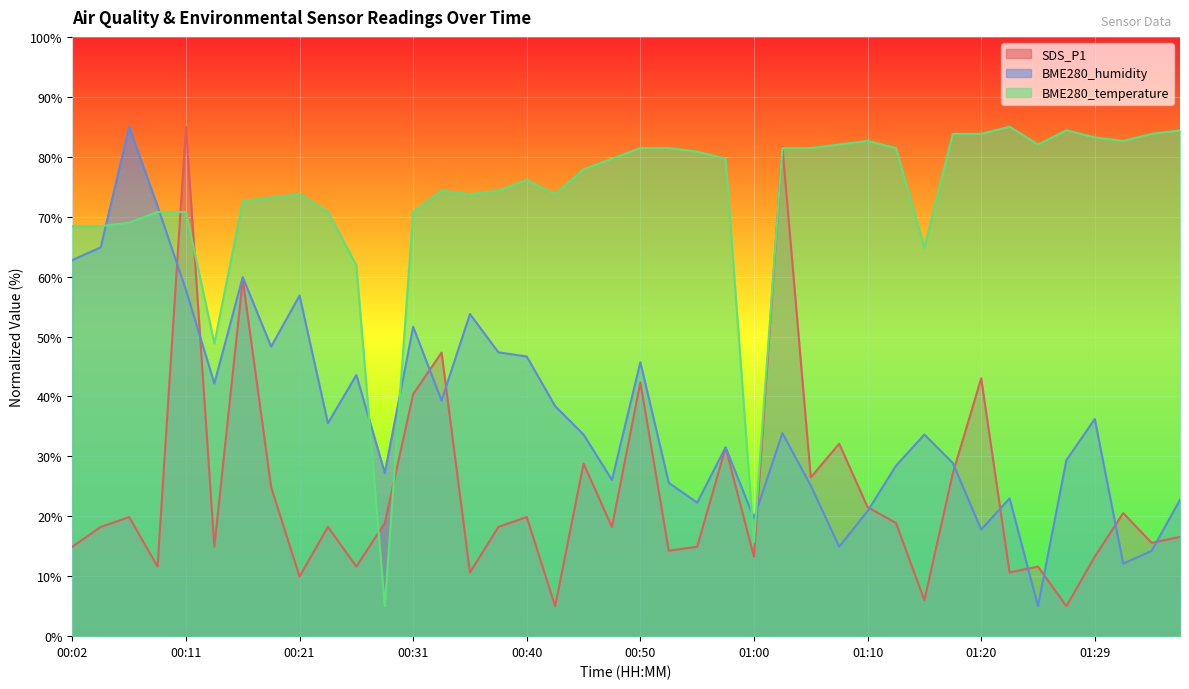

Where is BME280_humidity nearest to the value 45?

00:50